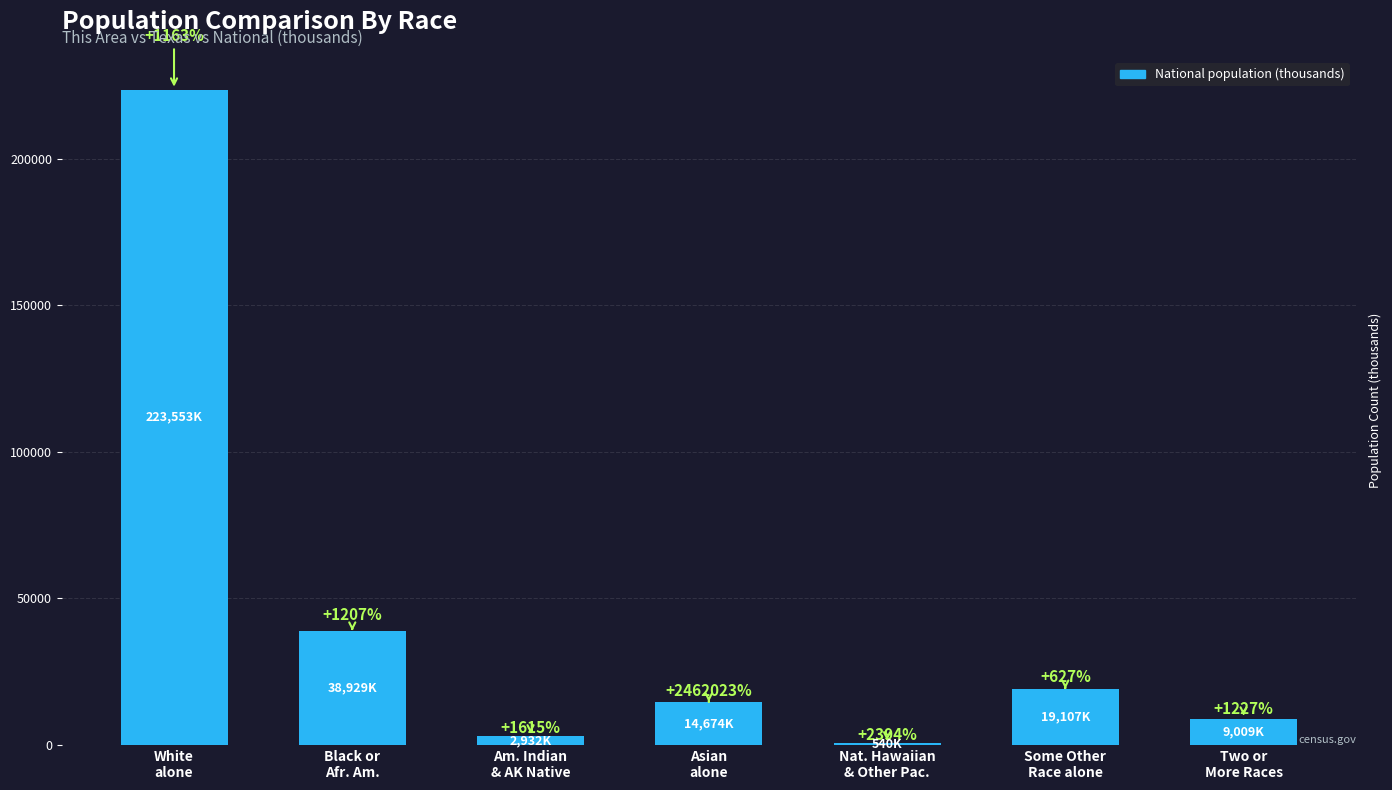

Rank the categories by value from lowest to highest.

Nat. Hawaiian
& Other Pac., Am. Indian
& AK Native, Two or
More Races, Asian
alone, Some Other
Race alone, Black or
Afr. Am., White
alone